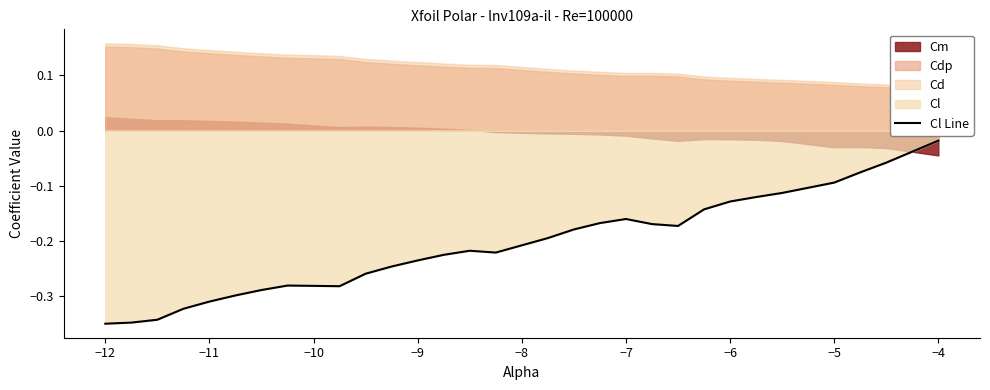

True or false: Cl Line has a value of -0.2 at −6.

False